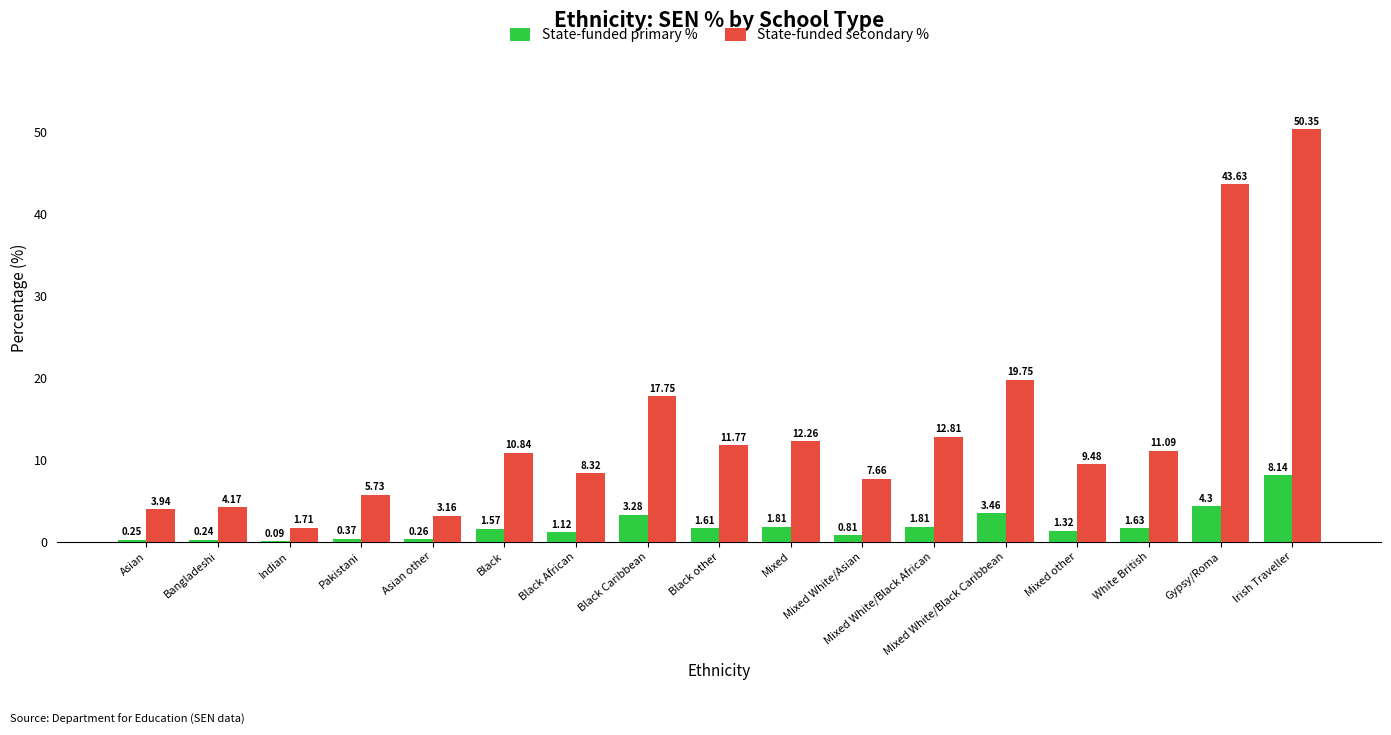

At which category is the sum across all series the highest?

Irish Traveller